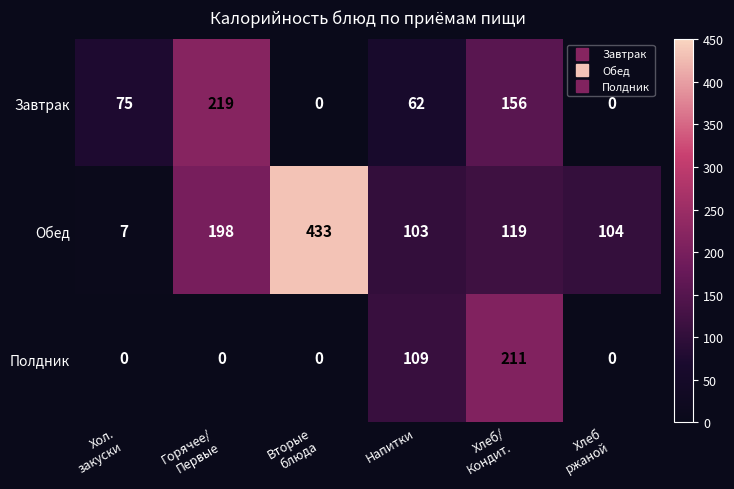

What is the total value across all series at Хлеб/
Кондит.?

486